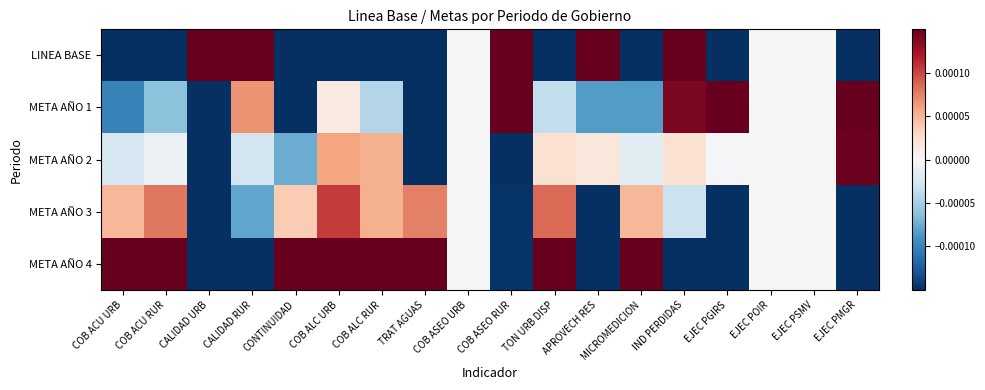

At which category is the sum across all series the highest?

COB ALC URB